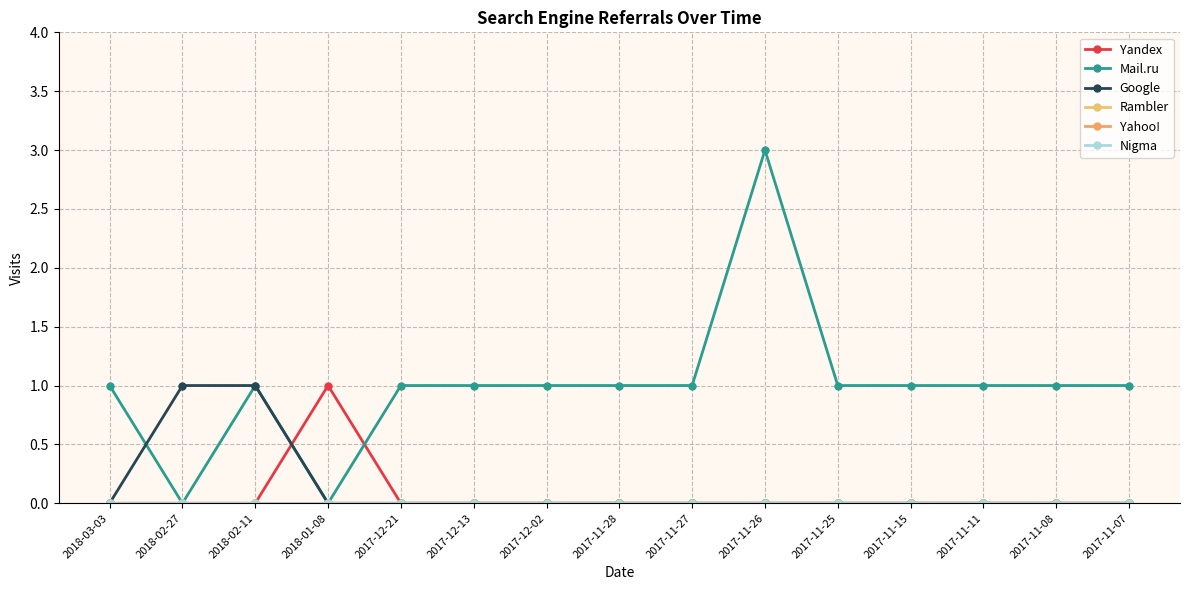

Which series ends up on top after the final intersection of Mail.ru and Google?

Google